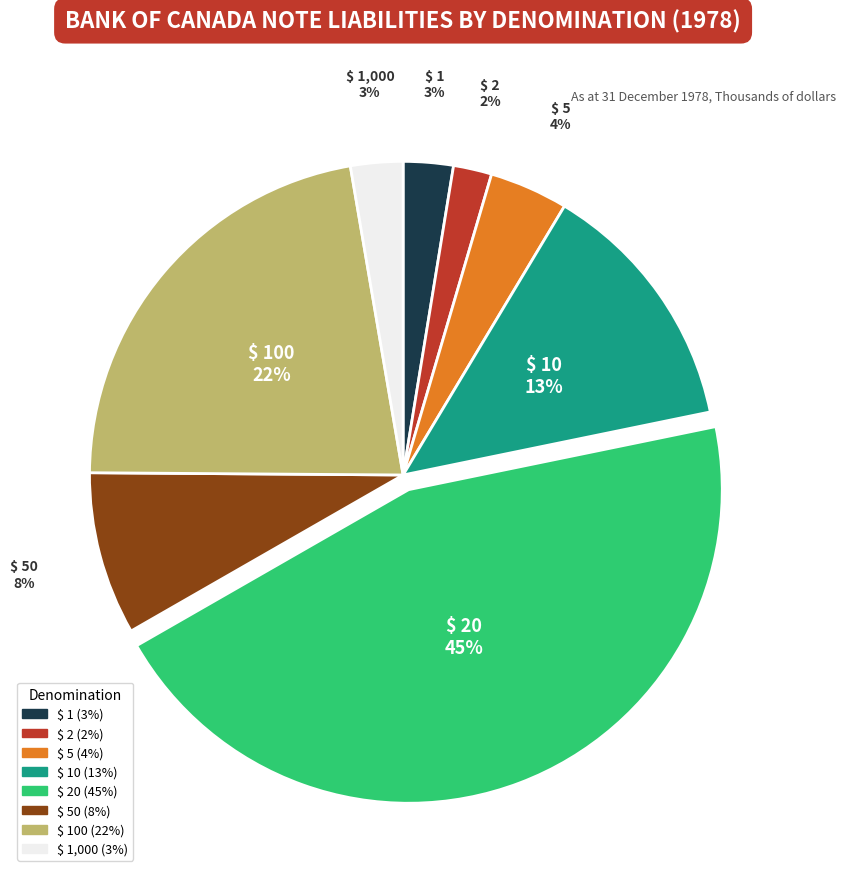

Which category has the smallest portion of the pie?

$ 2